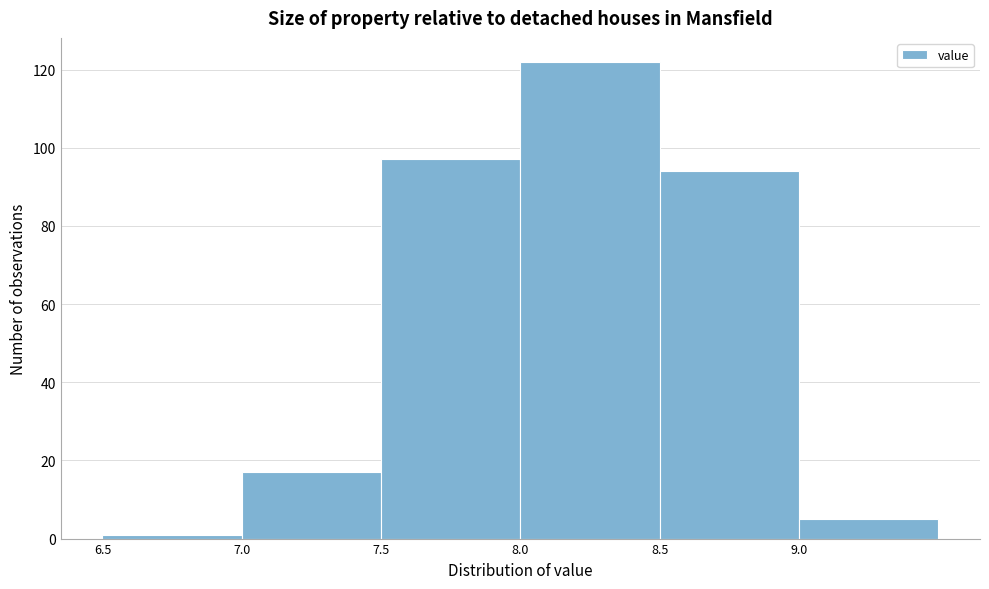

Reading left to right, transcribe this chart: for each bar, give the range it covers on the x-axis and its height. The values are not printed on the chart, so give them approximately, as read against the axis.

6.5 to 7.0: under 2
7.0 to 7.5: 18
7.5 to 8.0: 98
8.0 to 8.5: 122
8.5 to 9.0: 94
9.0 to 9.5: 6